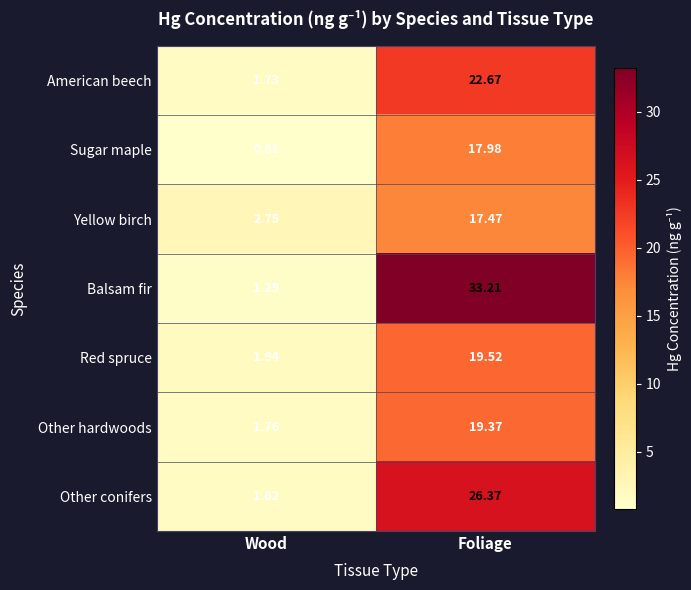

Which label corresponds to the smallest value in the chart?

Wood